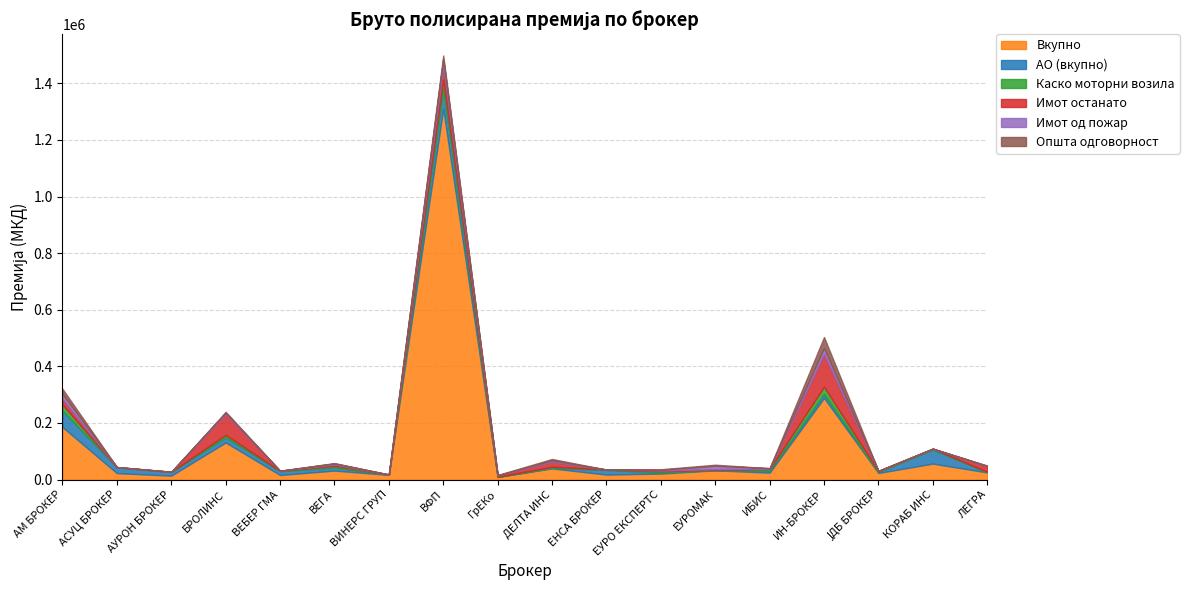

Is it true that Имот останато equals 8288 at ЛЕГРА?

False